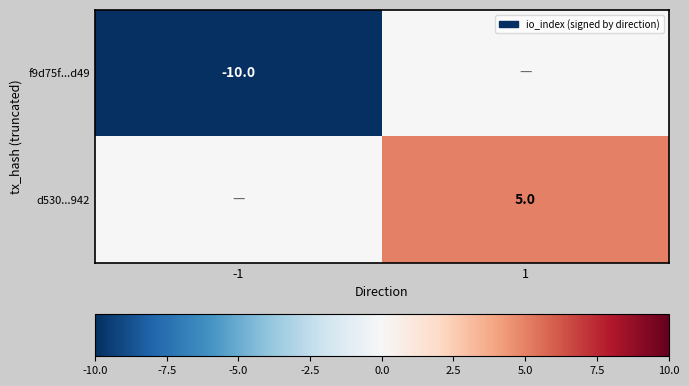

True or false: d530...942 has a value of 2 at 1.

False